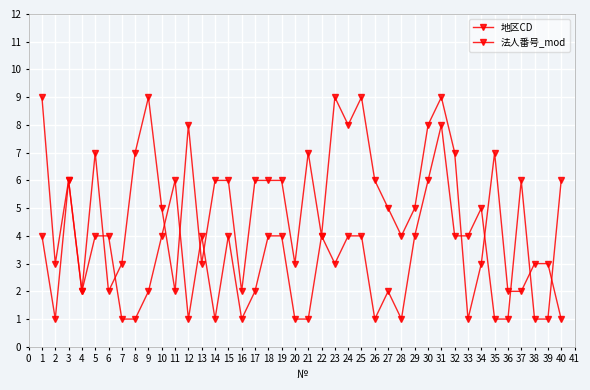

Count the number of data series in this chart.

2